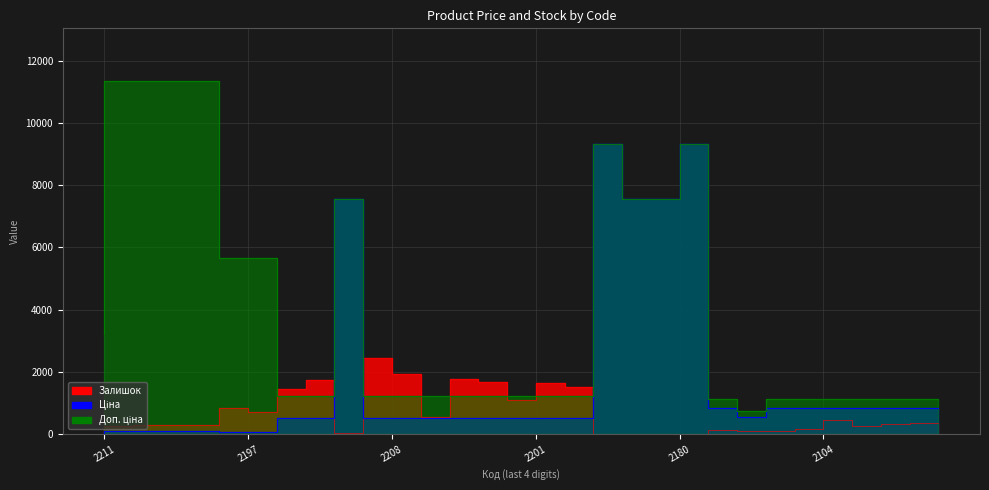

The value of Залишок at 284392211 is 13.4. True or false?

False